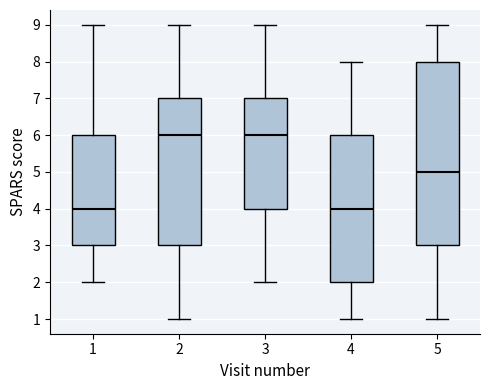

Comparing the boxes themselves (not the whiskers), which one is the tallest?

5